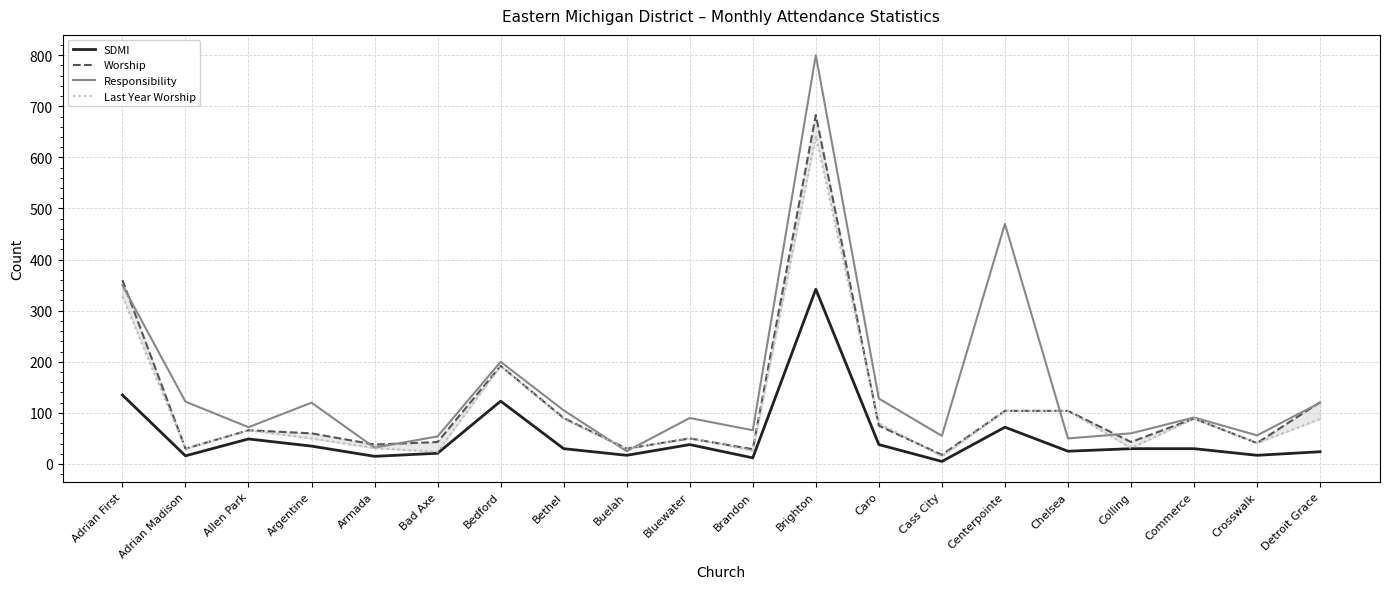

What is the spread (max minus min) of values at Colling?

30